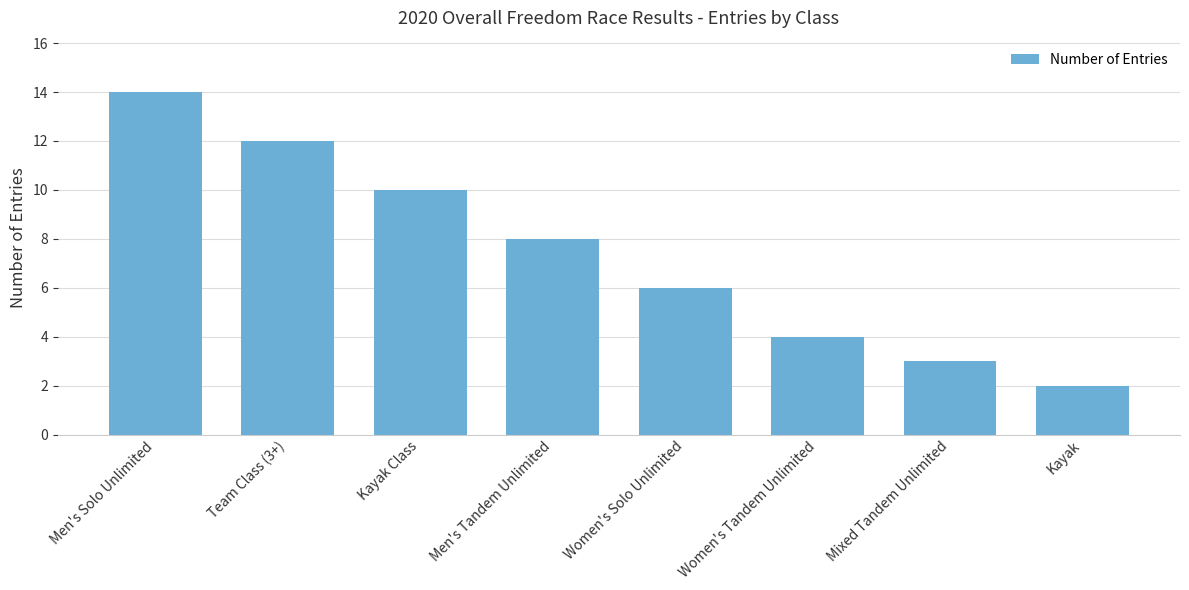

How many values are below 8?

4